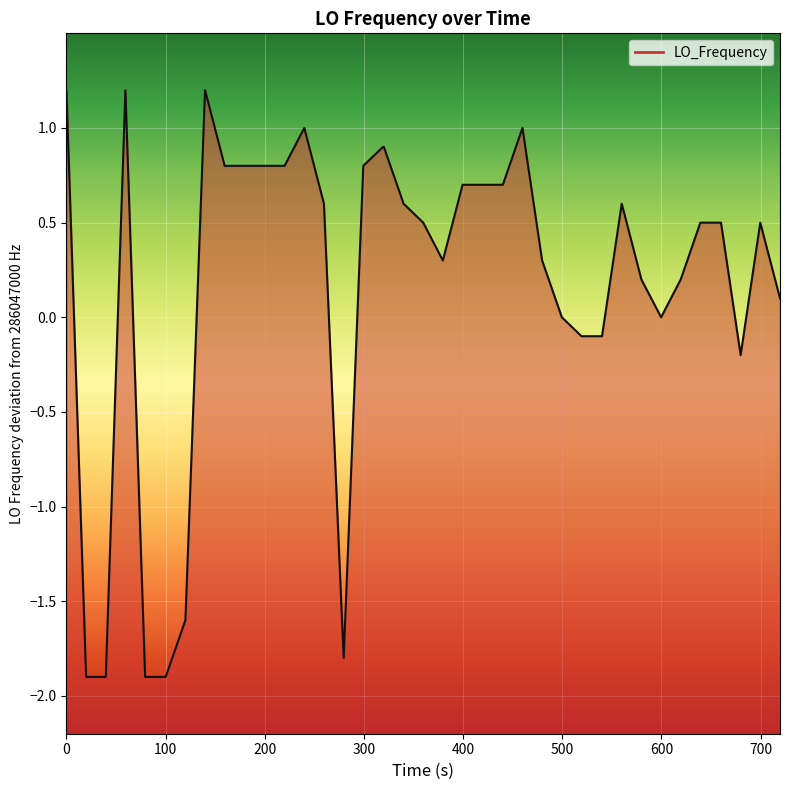

What is the difference between the maximum and minimum values?

3.1